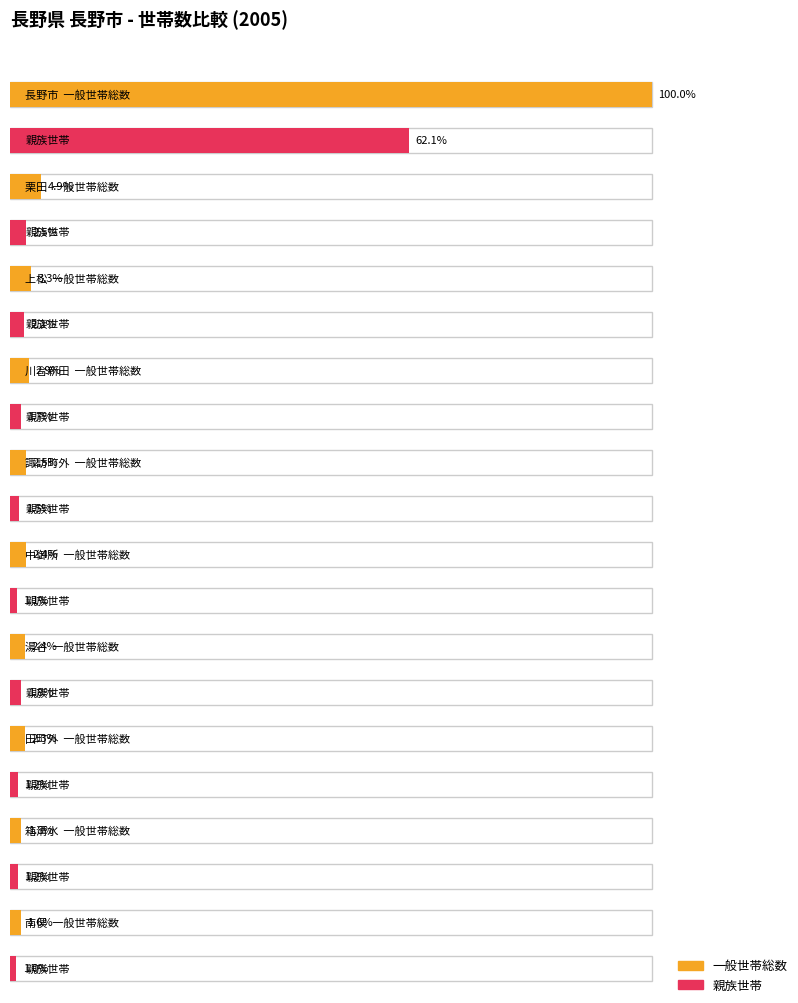

How many data points in 一般世帯総数 are less than 1295?

5